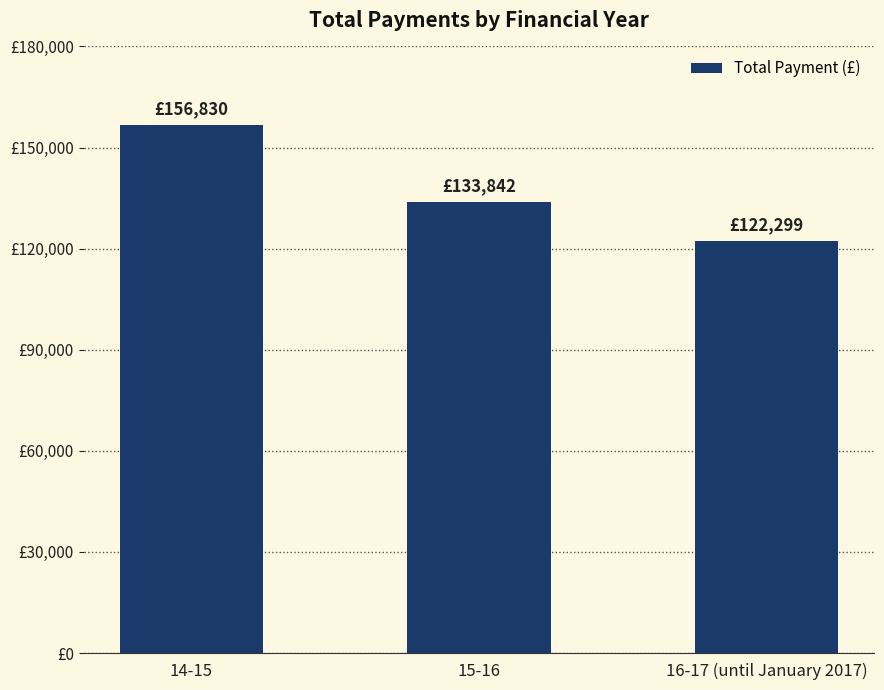

Rank the categories by value from lowest to highest.

16-17 (until January 2017), 15-16, 14-15